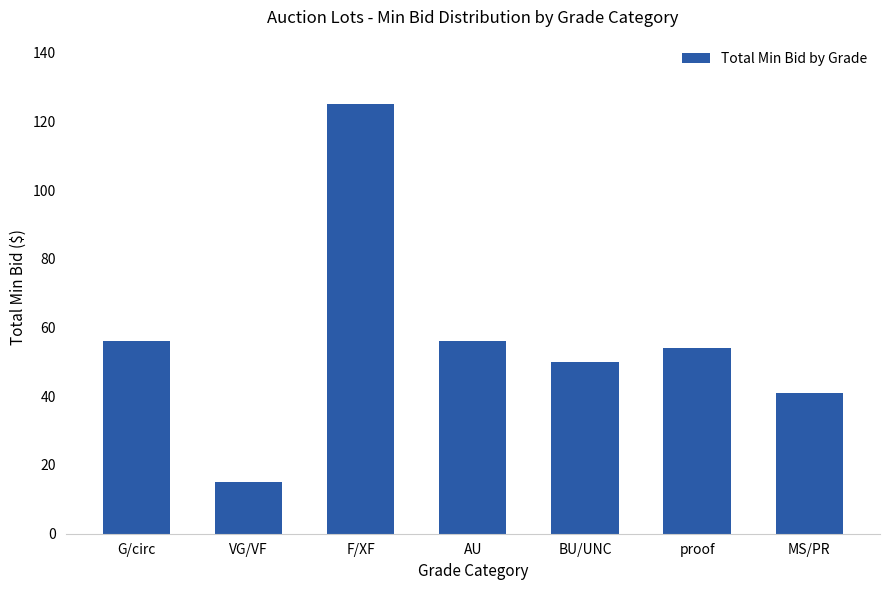

What is the greatest value displayed?

125